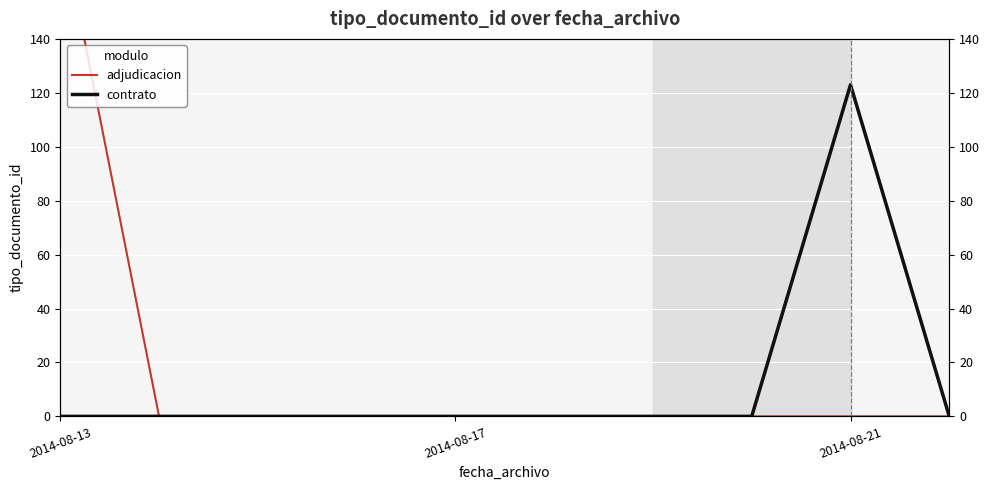

How many values in contrato are above zero?

1